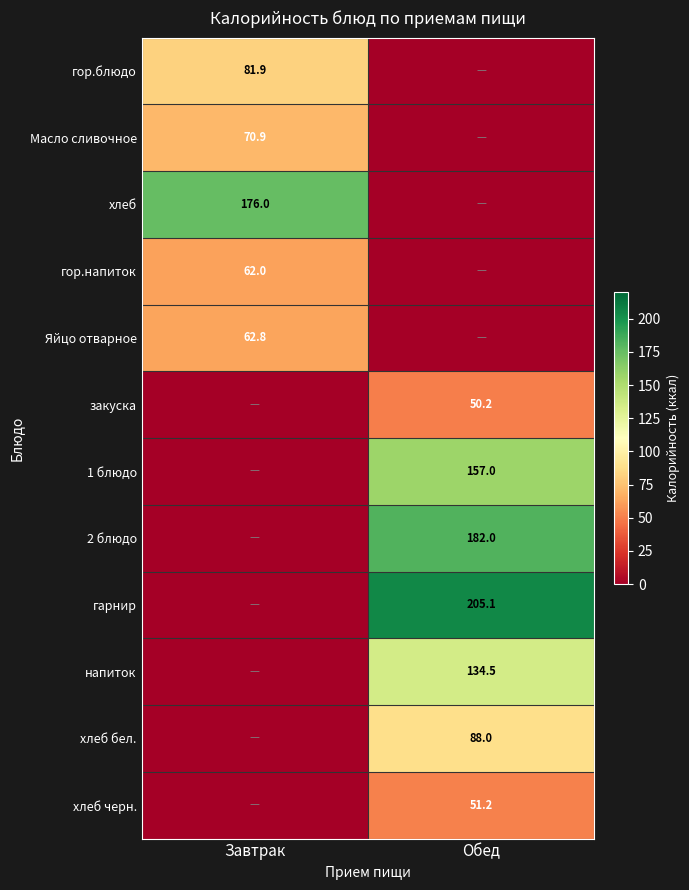

Is it true that хлеб черн. equals 18.0 at Обед?

False